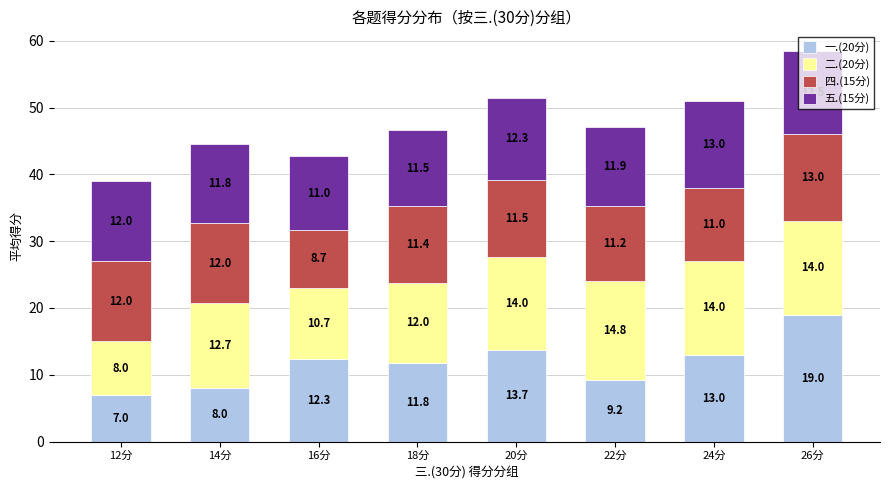

What is the total value across all series at 18分?

46.7